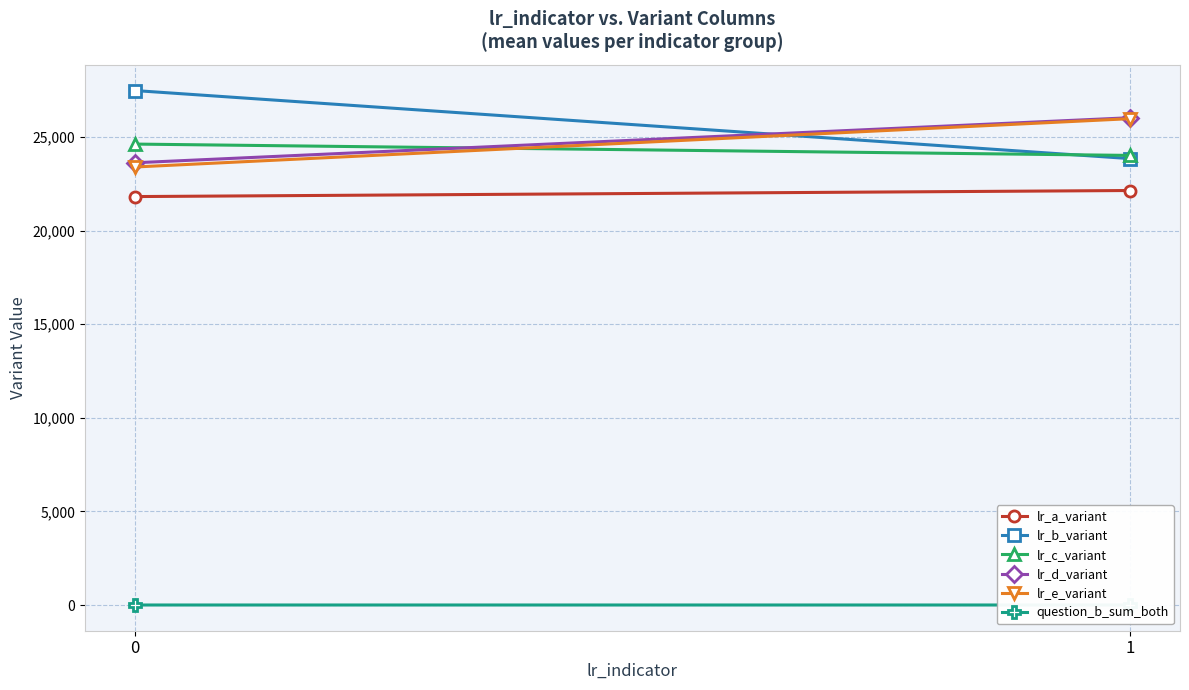

What is the highest value of the lr_c_variant series?

24624.2